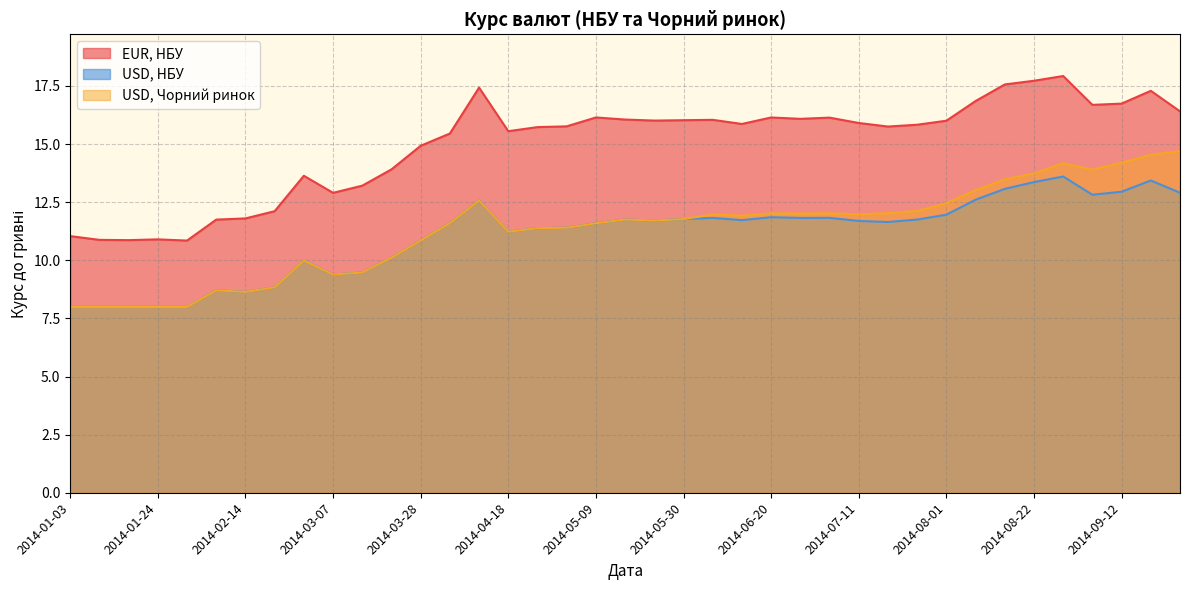

Rank the series by their maximum value, from highest to lowest.

EUR, НБУ, USD, Чорний ринок, USD, НБУ